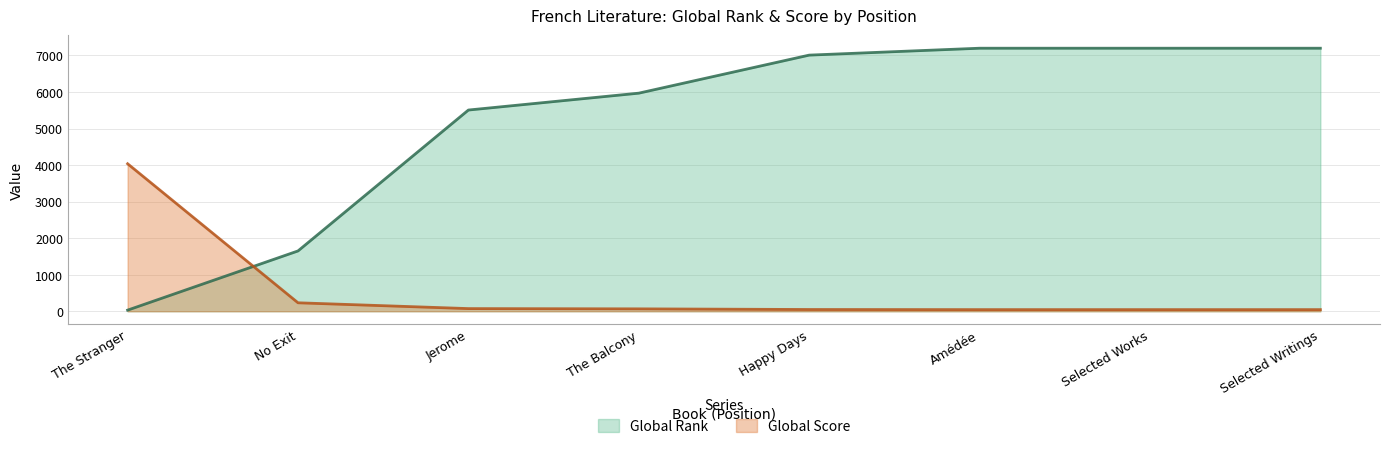

What are all the series names shown in the legend?

Global Rank, Global Score